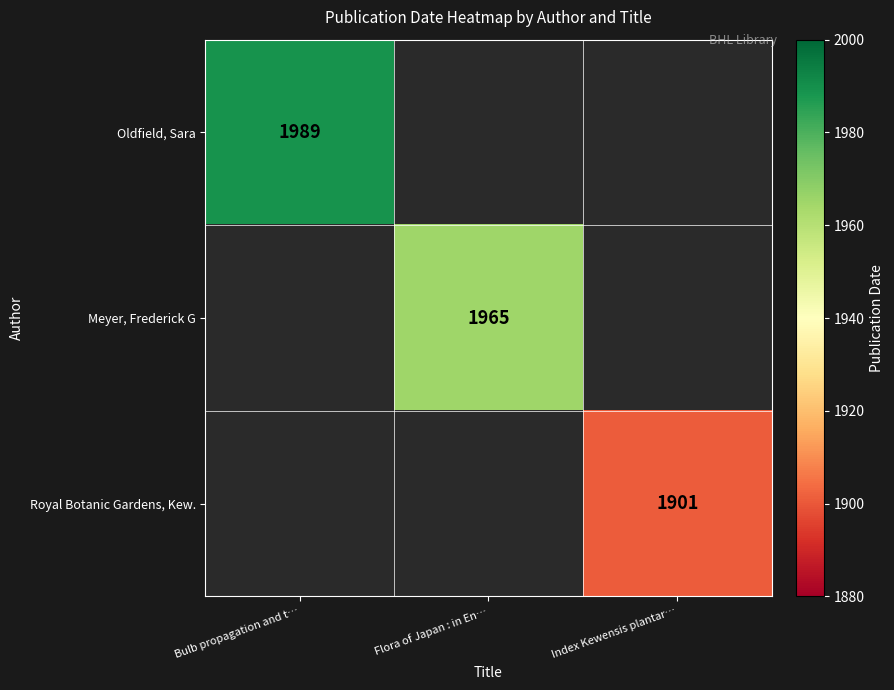

The value of Oldfield, Sara at Bulb propagation and t… is 970. True or false?

False